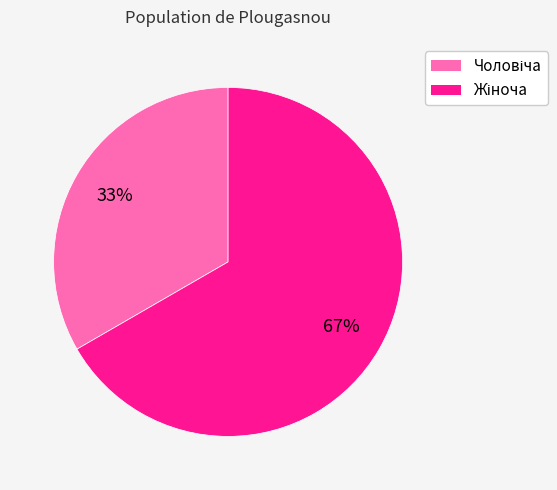

To the nearest percent, what is the average slice percentage?

50%